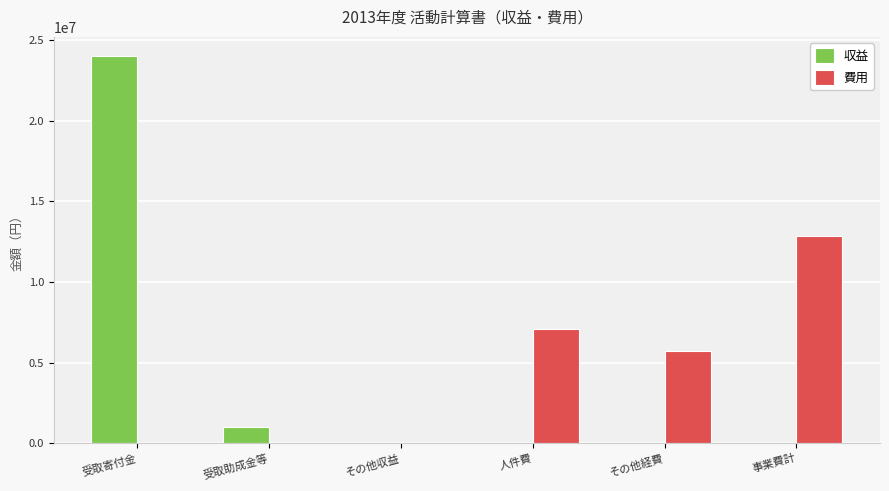

Which series changed the most between 受取寄付金 and 人件費?

収益